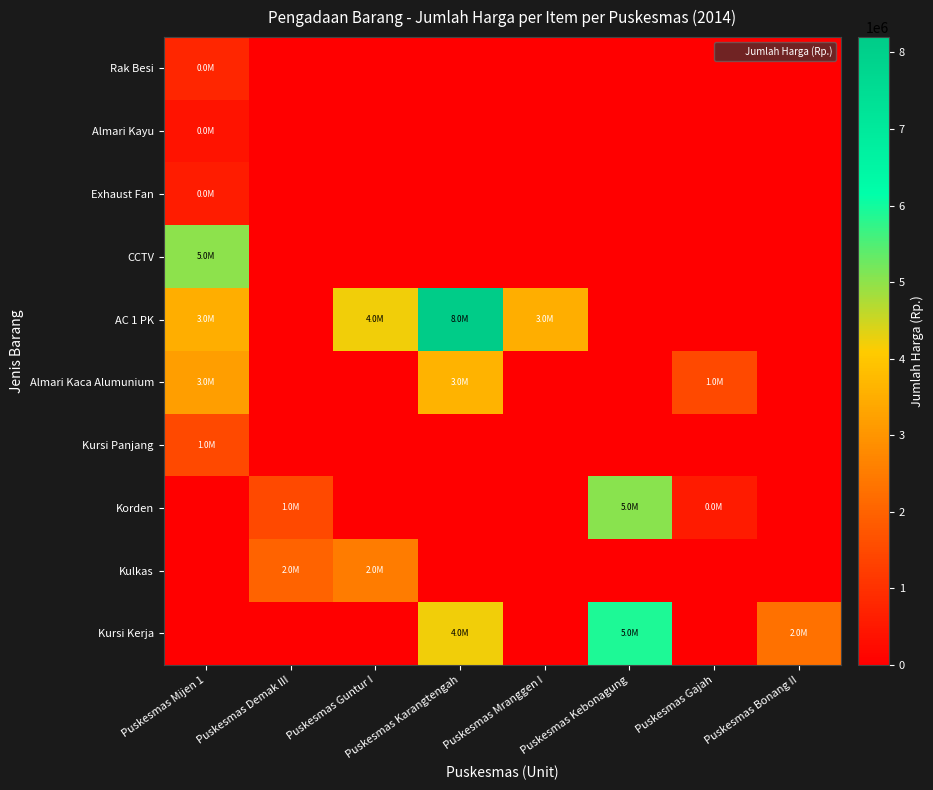

Reading left to right, extract all data points from this chart.

Rak Besi: Puskesmas Mijen 1=800000	Puskesmas Demak III=0	Puskesmas Guntur I=0	Puskesmas Karangtengah=0	Puskesmas Mranggen I=0	Puskesmas Kebonagung=0	Puskesmas Gajah=0	Puskesmas Bonang II=0
Almari Kayu: Puskesmas Mijen 1=400000	Puskesmas Demak III=0	Puskesmas Guntur I=0	Puskesmas Karangtengah=0	Puskesmas Mranggen I=0	Puskesmas Kebonagung=0	Puskesmas Gajah=0	Puskesmas Bonang II=0
Exhaust Fan: Puskesmas Mijen 1=600000	Puskesmas Demak III=0	Puskesmas Guntur I=0	Puskesmas Karangtengah=0	Puskesmas Mranggen I=0	Puskesmas Kebonagung=0	Puskesmas Gajah=0	Puskesmas Bonang II=0
CCTV: Puskesmas Mijen 1=5000000	Puskesmas Demak III=0	Puskesmas Guntur I=0	Puskesmas Karangtengah=0	Puskesmas Mranggen I=0	Puskesmas Kebonagung=0	Puskesmas Gajah=0	Puskesmas Bonang II=0
AC 1 PK: Puskesmas Mijen 1=3500000	Puskesmas Demak III=0	Puskesmas Guntur I=4200000	Puskesmas Karangtengah=8200000	Puskesmas Mranggen I=3500000	Puskesmas Kebonagung=0	Puskesmas Gajah=0	Puskesmas Bonang II=0
Almari Kaca Alumunium: Puskesmas Mijen 1=3200000	Puskesmas Demak III=0	Puskesmas Guntur I=0	Puskesmas Karangtengah=3600000	Puskesmas Mranggen I=0	Puskesmas Kebonagung=0	Puskesmas Gajah=1500000	Puskesmas Bonang II=0
Kursi Panjang: Puskesmas Mijen 1=1500000	Puskesmas Demak III=0	Puskesmas Guntur I=0	Puskesmas Karangtengah=0	Puskesmas Mranggen I=0	Puskesmas Kebonagung=0	Puskesmas Gajah=0	Puskesmas Bonang II=0
Korden: Puskesmas Mijen 1=0	Puskesmas Demak III=1500000	Puskesmas Guntur I=0	Puskesmas Karangtengah=0	Puskesmas Mranggen I=0	Puskesmas Kebonagung=5060000	Puskesmas Gajah=550000	Puskesmas Bonang II=0
Kulkas: Puskesmas Mijen 1=0	Puskesmas Demak III=2000000	Puskesmas Guntur I=2500000	Puskesmas Karangtengah=0	Puskesmas Mranggen I=0	Puskesmas Kebonagung=0	Puskesmas Gajah=0	Puskesmas Bonang II=0
Kursi Kerja: Puskesmas Mijen 1=0	Puskesmas Demak III=0	Puskesmas Guntur I=0	Puskesmas Karangtengah=4200000	Puskesmas Mranggen I=0	Puskesmas Kebonagung=5900000	Puskesmas Gajah=0	Puskesmas Bonang II=2300000